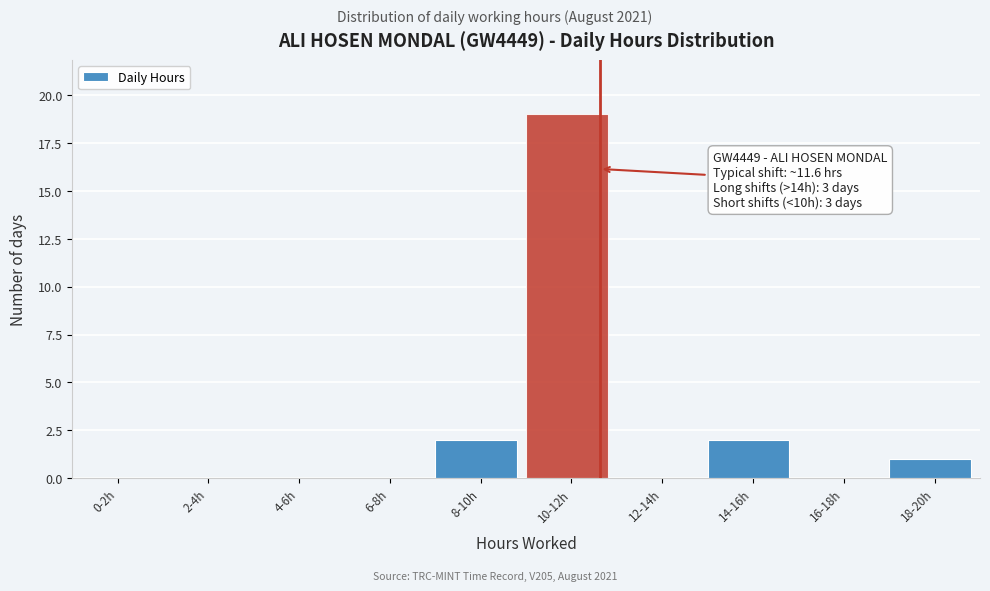

Reading left to right, what are all the values shown in this chart?

0-2h=0	2-4h=0	4-6h=0	6-8h=0	8-10h=2	10-12h=19	12-14h=0	14-16h=2	16-18h=0	18-20h=1